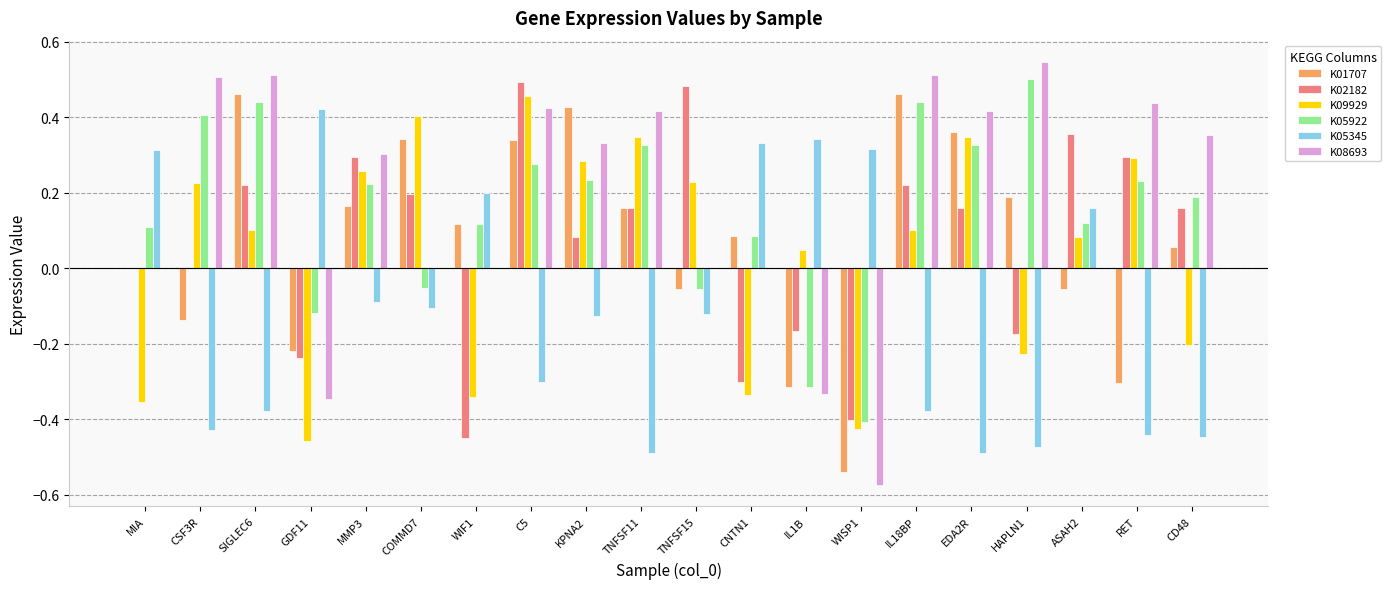

Between TNFSF11 and CD48, which series saw the biggest shift?

K09929